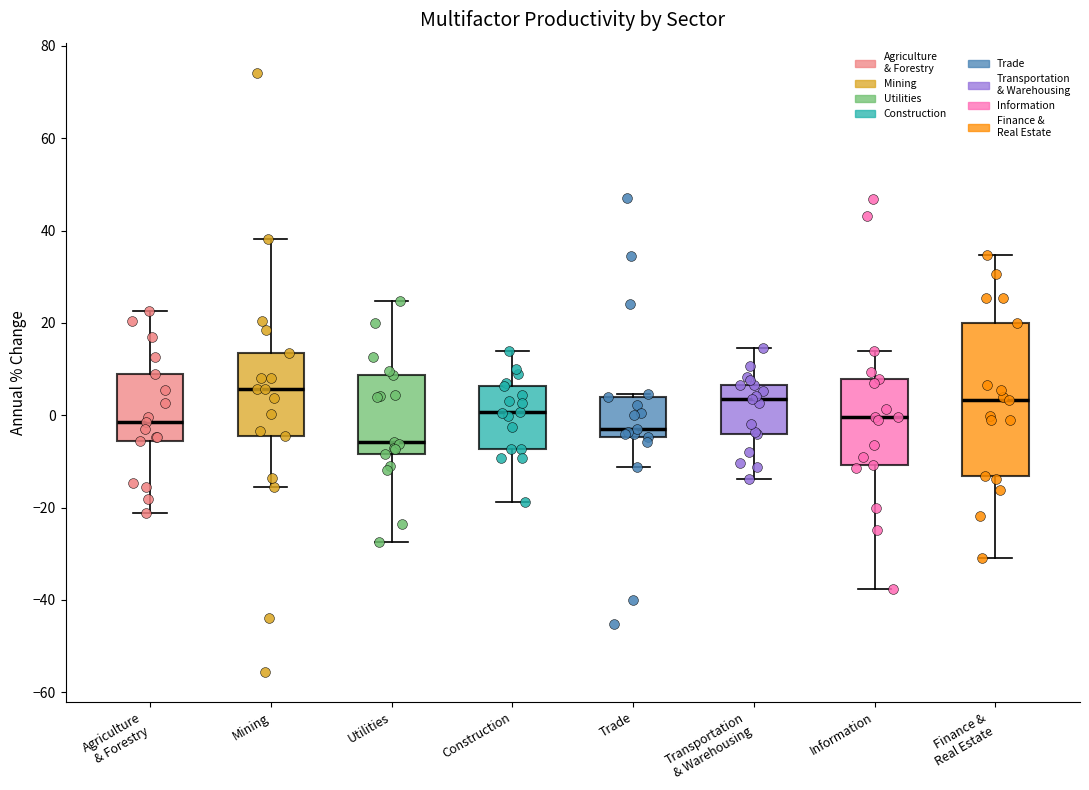

Where is the upper edge of the box for Agriculture & Forestry on the y-axis? The values are not printed on the chart, so give them approximately, as read against the axis.

8